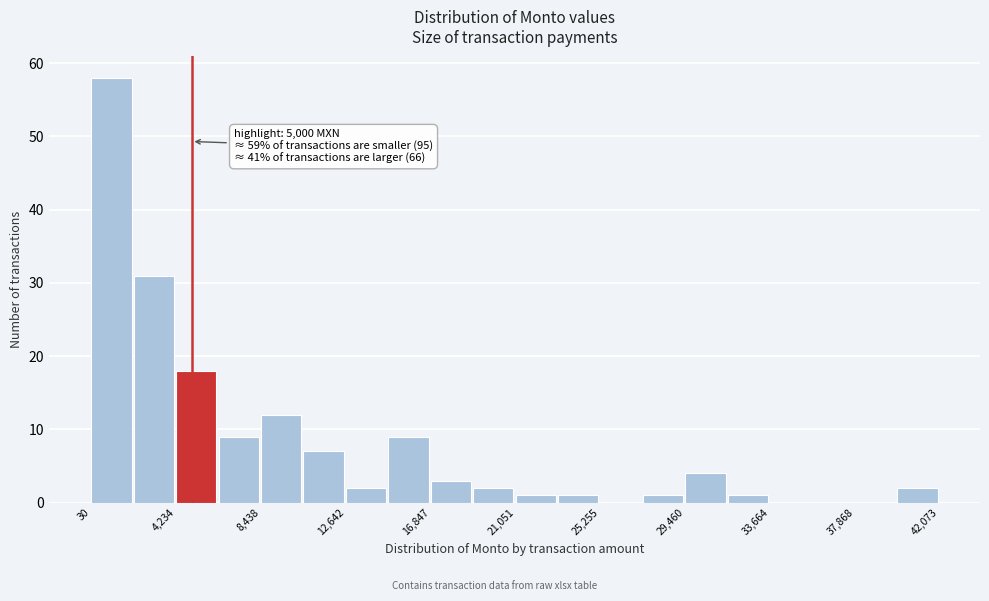

Over which range of the x-axis is the bar tallest?

0 to 2000